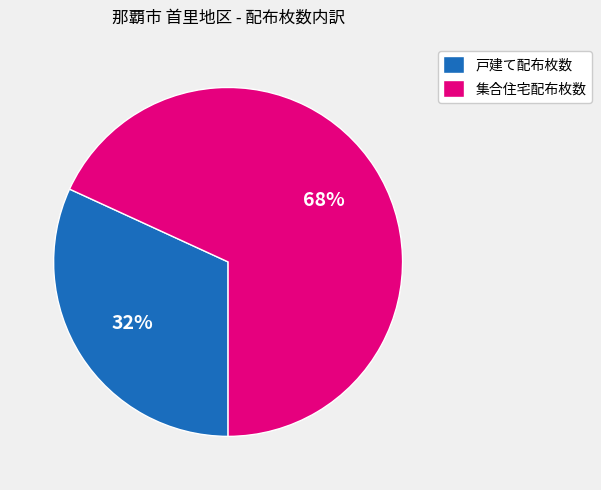

To the nearest percent, what is the combined percentage of 集合住宅配布枚数 and 戸建て配布枚数?

100%